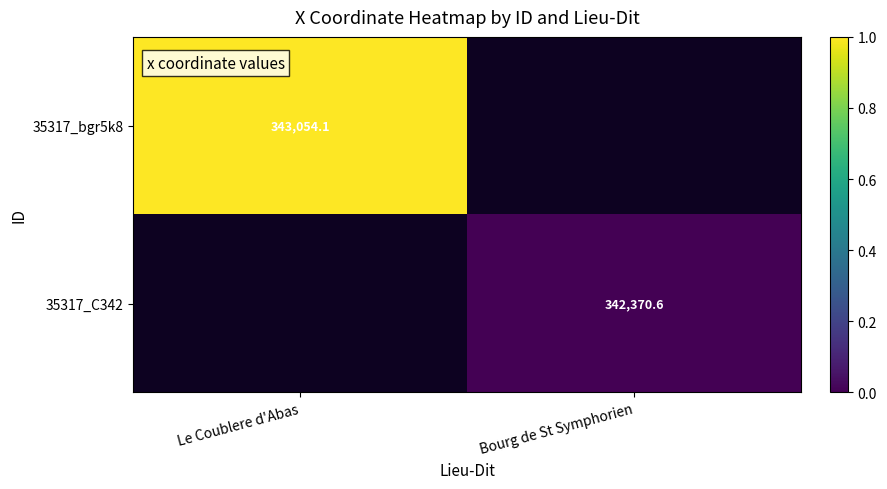

Is it true that 35317_C342 equals 342370.6 at Bourg de St Symphorien?

True